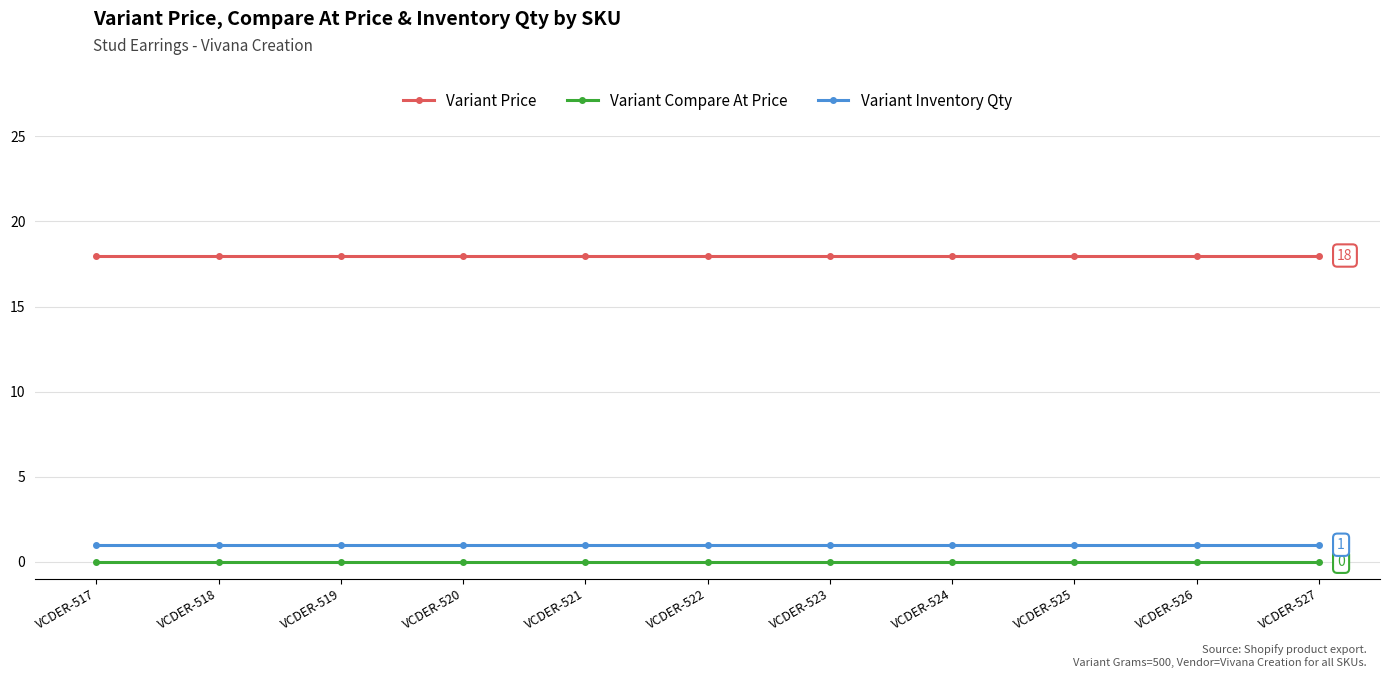

Reading left to right, list all the values displayed in this chart.

Variant Price: VCDER-517=18	VCDER-518=18	VCDER-519=18	VCDER-520=18	VCDER-521=18	VCDER-522=18	VCDER-523=18	VCDER-524=18	VCDER-525=18	VCDER-526=18	VCDER-527=18
Variant Compare At Price: VCDER-517=0	VCDER-518=0	VCDER-519=0	VCDER-520=0	VCDER-521=0	VCDER-522=0	VCDER-523=0	VCDER-524=0	VCDER-525=0	VCDER-526=0	VCDER-527=0
Variant Inventory Qty: VCDER-517=1	VCDER-518=1	VCDER-519=1	VCDER-520=1	VCDER-521=1	VCDER-522=1	VCDER-523=1	VCDER-524=1	VCDER-525=1	VCDER-526=1	VCDER-527=1